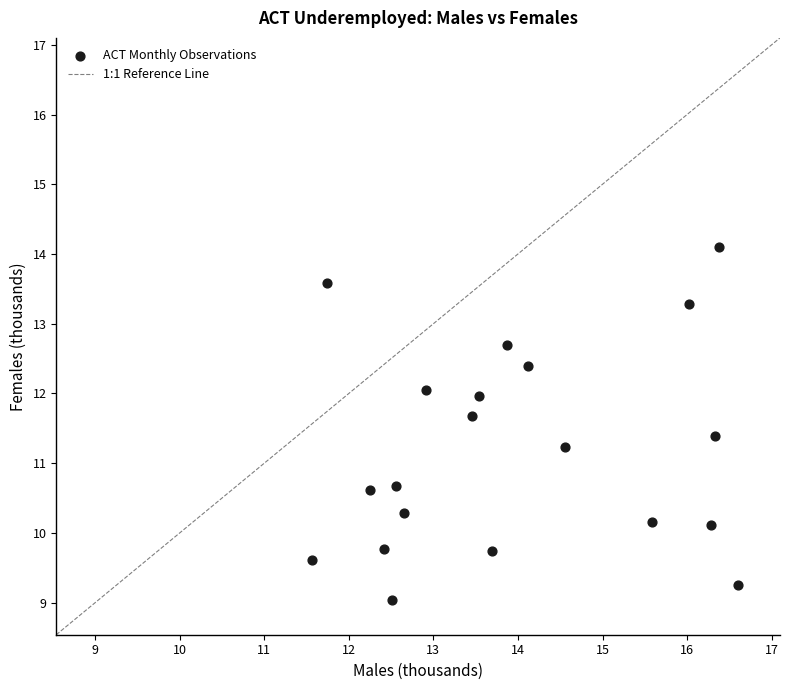

What is the range of Y values (max minus min)?

5.1